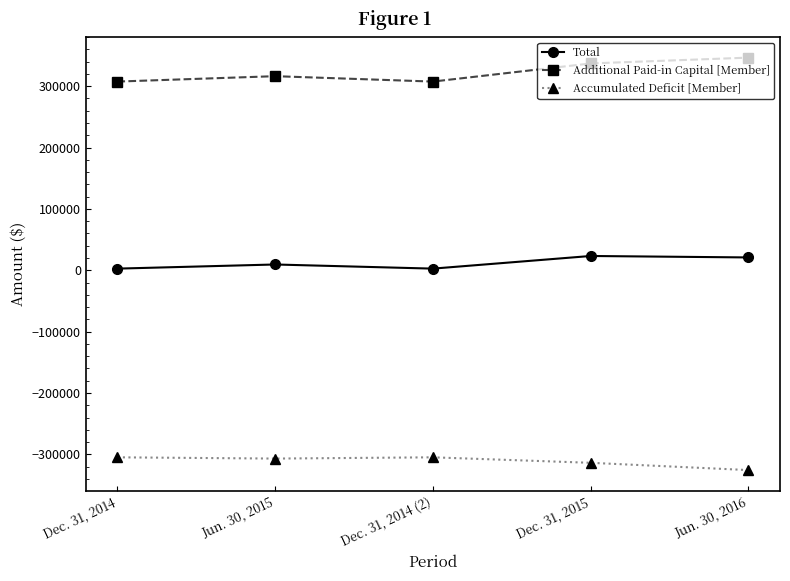

What is the value of the Total point at the 5th from the left?

20904